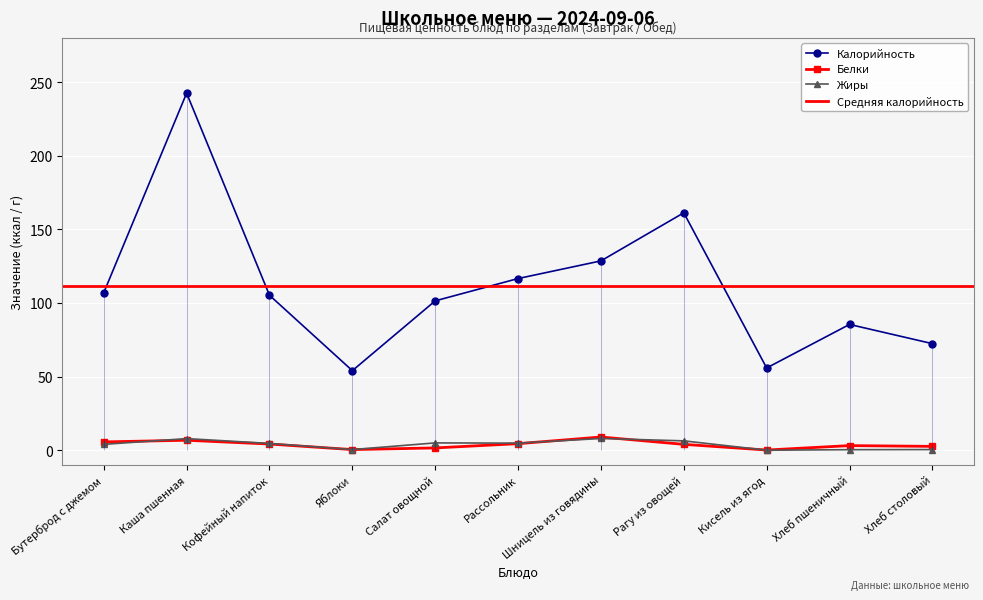

At which category does Белки reach its first local peak?

Каша пшенная